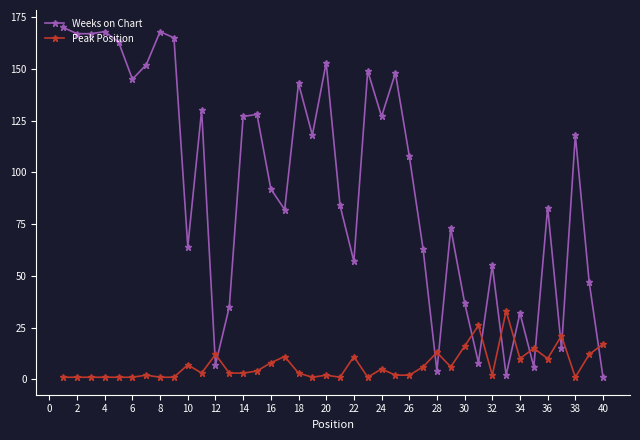

What are all the series names shown in the legend?

Weeks on Chart, Peak Position